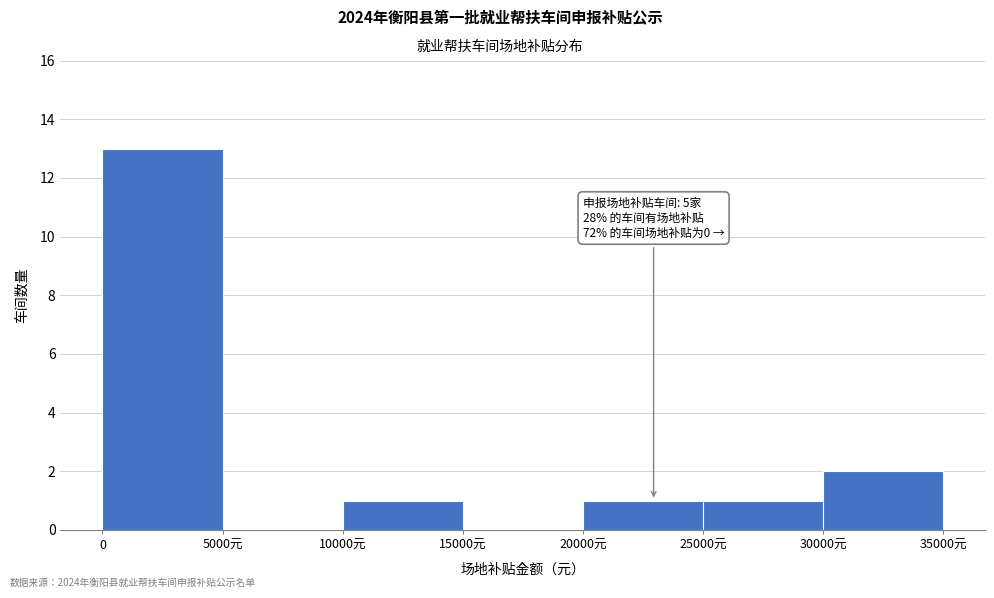

Reading left to right, list all the values displayed in this chart.

0=13	5000元=0	10000元=1	15000元=0	20000元=1	25000元=1	30000元=2